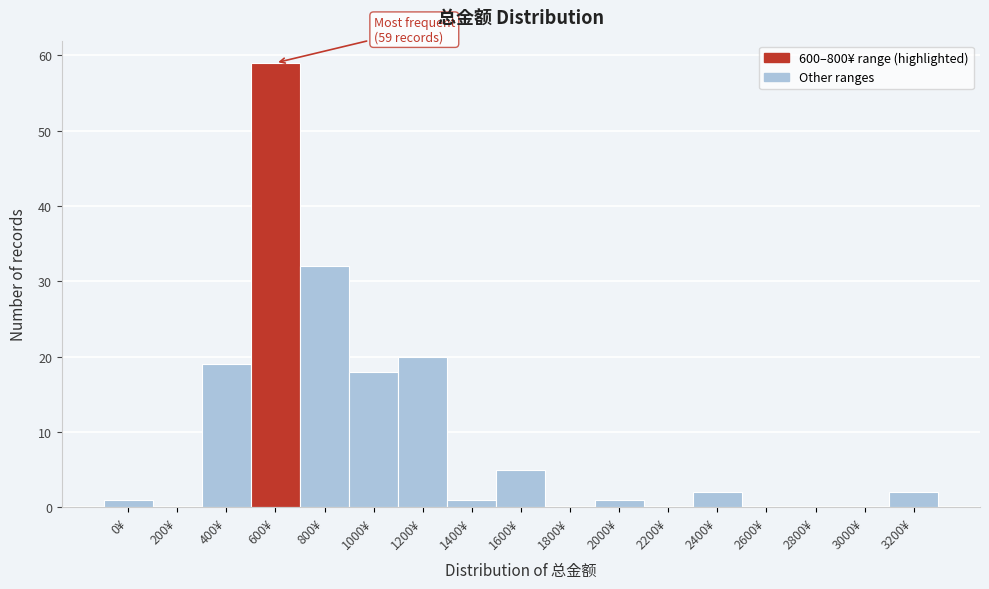

Reading left to right, what are all the values shown in this chart?

0¥=1	200¥=0	400¥=19	600¥=59	800¥=32	1000¥=18	1200¥=20	1400¥=1	1600¥=5	1800¥=0	2000¥=1	2200¥=0	2400¥=2	2600¥=0	2800¥=0	3000¥=0	3200¥=2